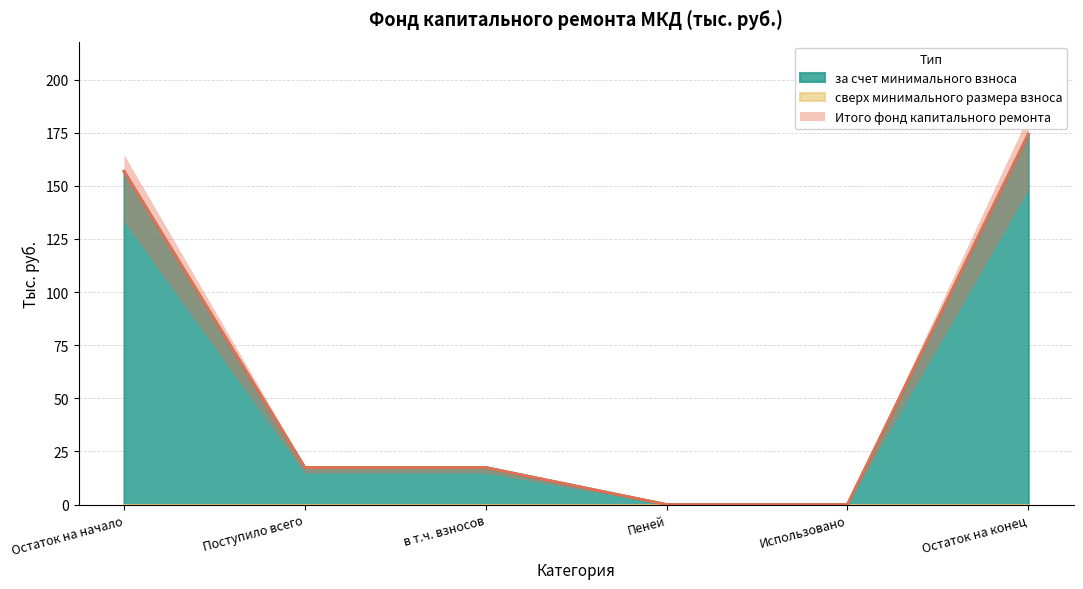

True or false: за счет минимального взноса and Итого фонд капитального ремонта intersect in this chart.

False